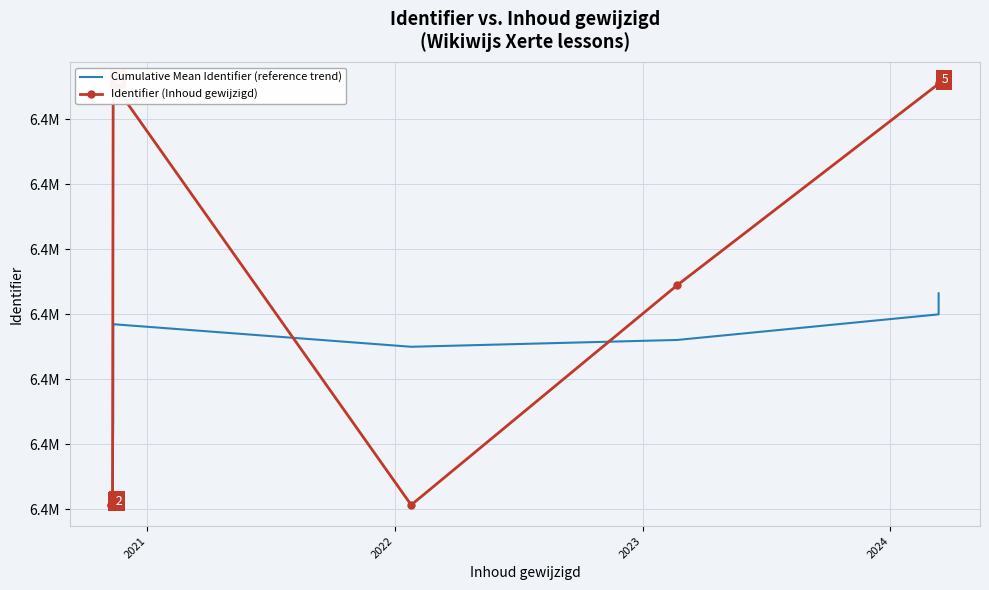

Is it true that Identifier (Inhoud gewijzigd) equals 6398149 at 2023?

True